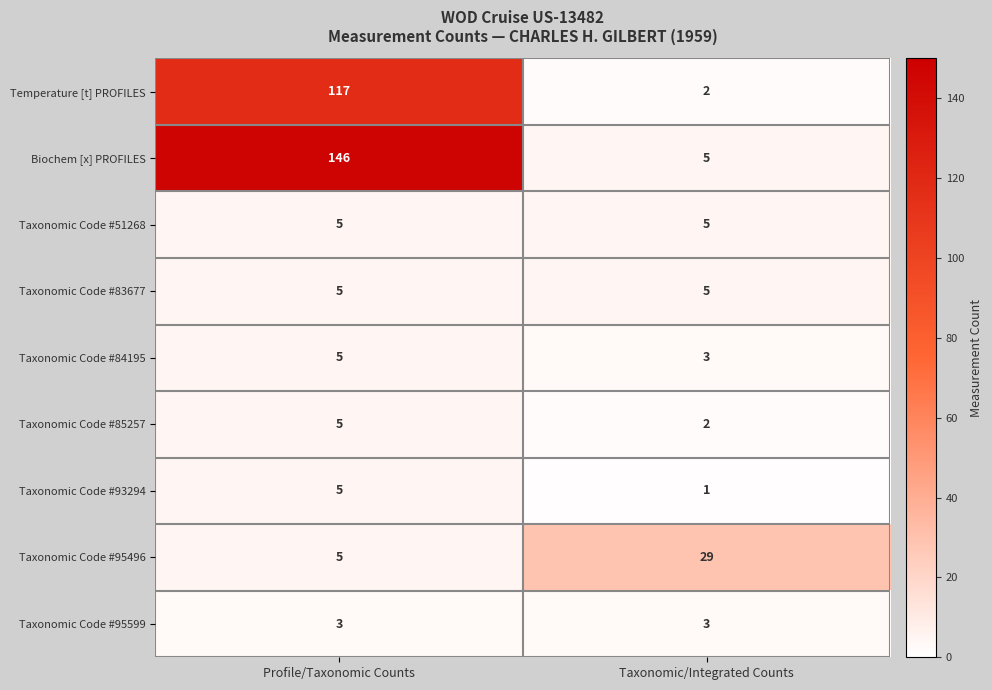

What is the maximum value shown in the chart?

146